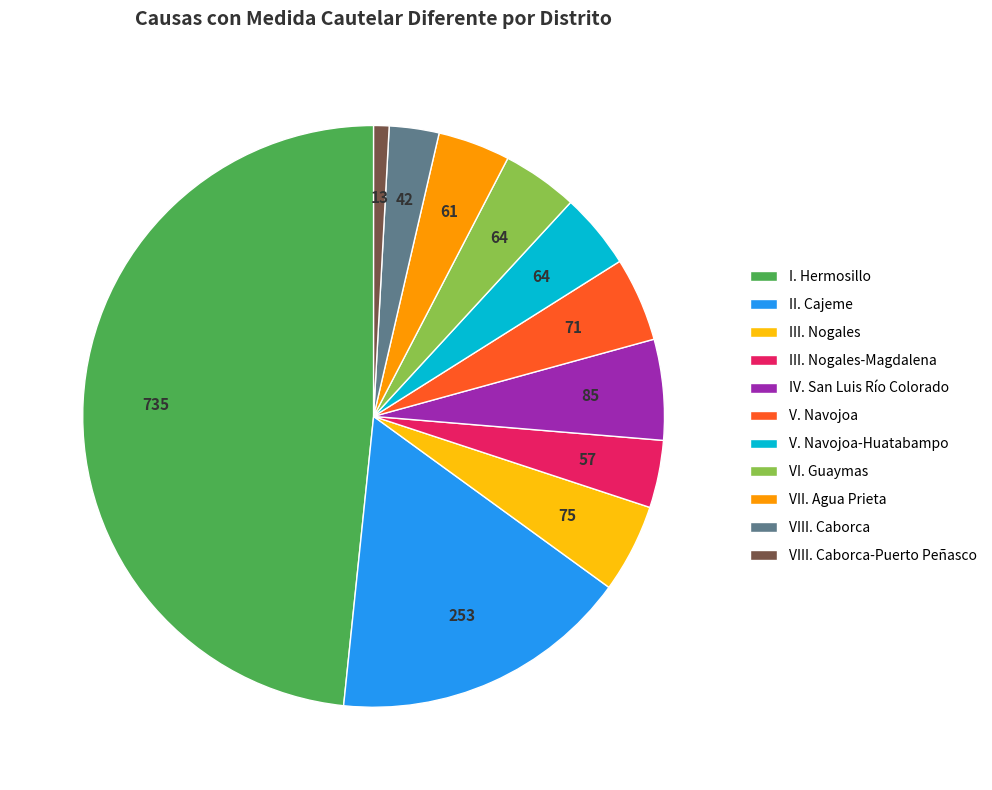

How many slices are in this pie chart?

11